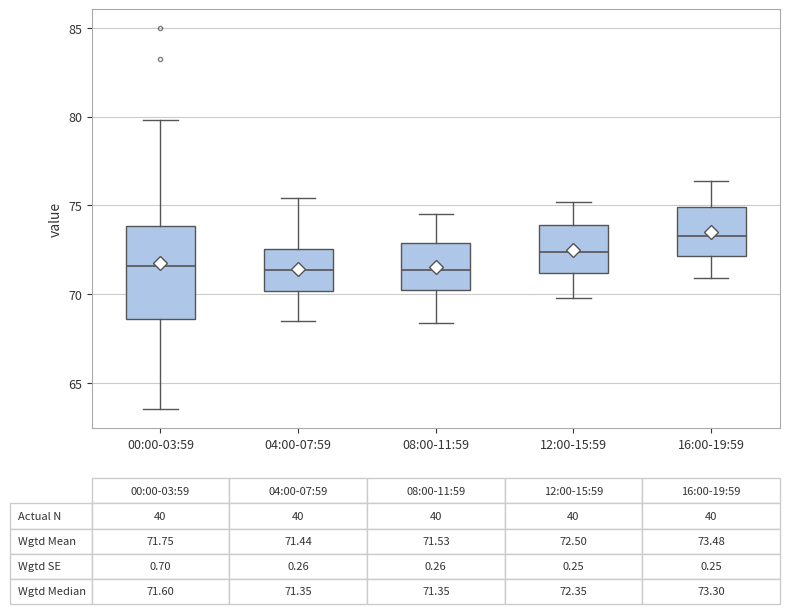

Comparing the boxes themselves (not the whiskers), which one is the tallest?

00:00-03:59